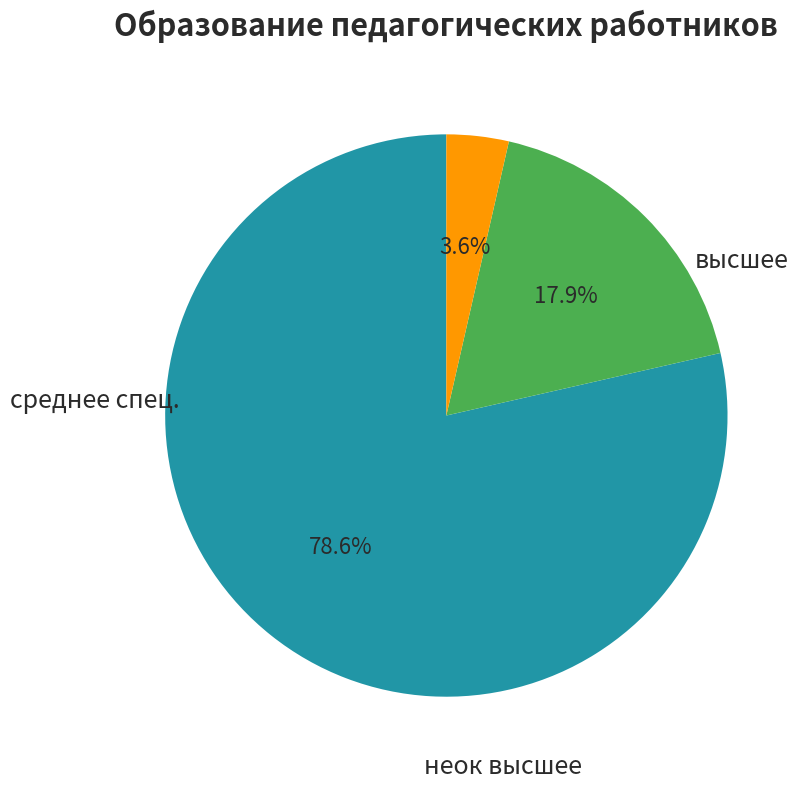

What percentage is the неок высшее slice, to the nearest percent?

4%